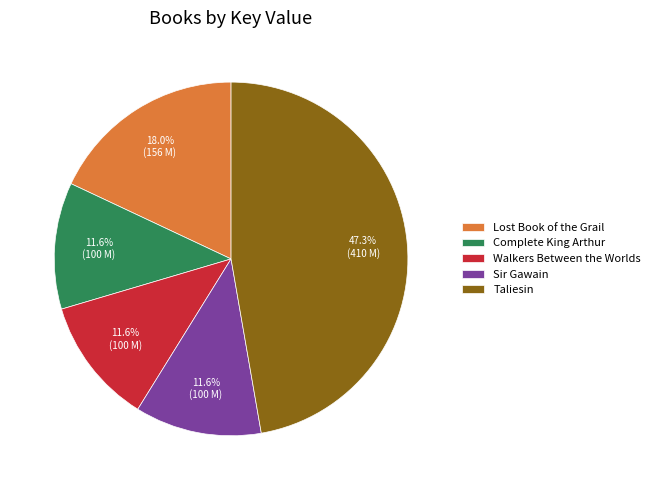

Which slice is the largest?

Taliesin